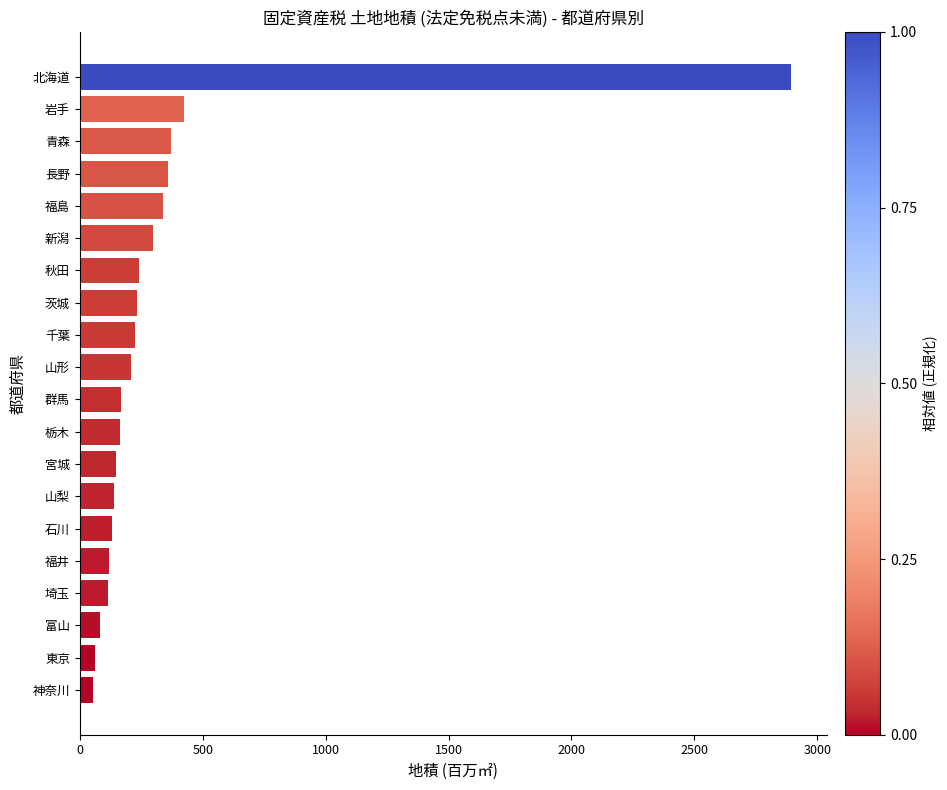

The value at 群馬 is 166.3. True or false?

True